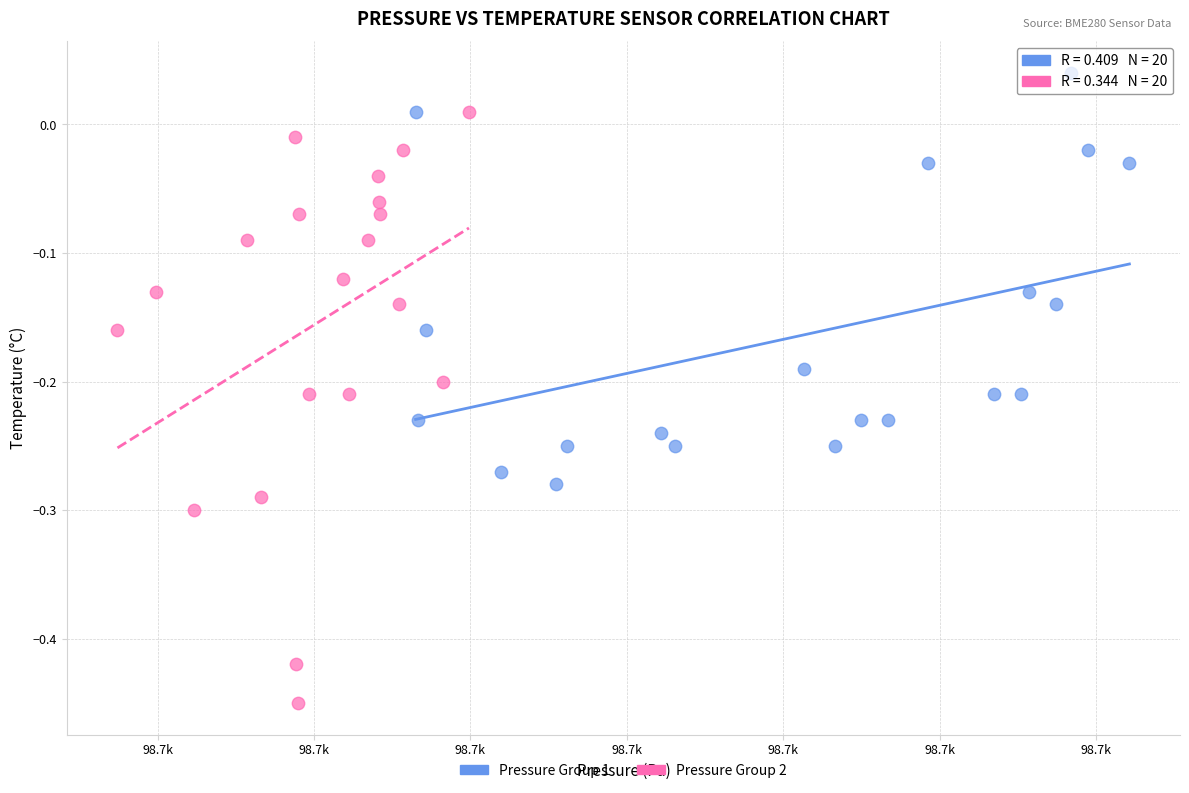

Which series reaches the minimum Y coordinate?

Pressure Group 2